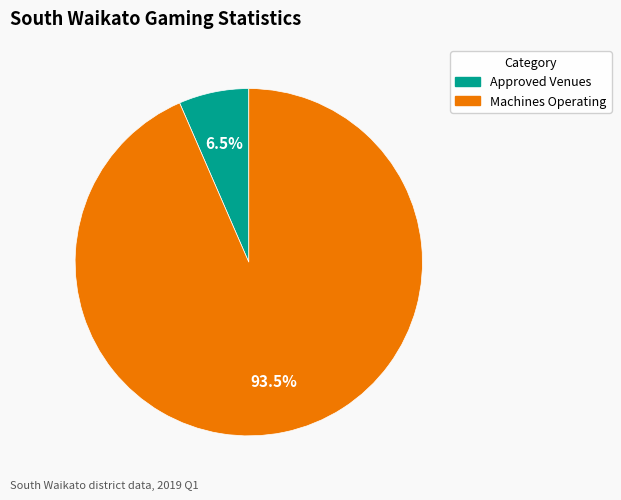

Is there any slice that represents more than half of the pie?

Yes